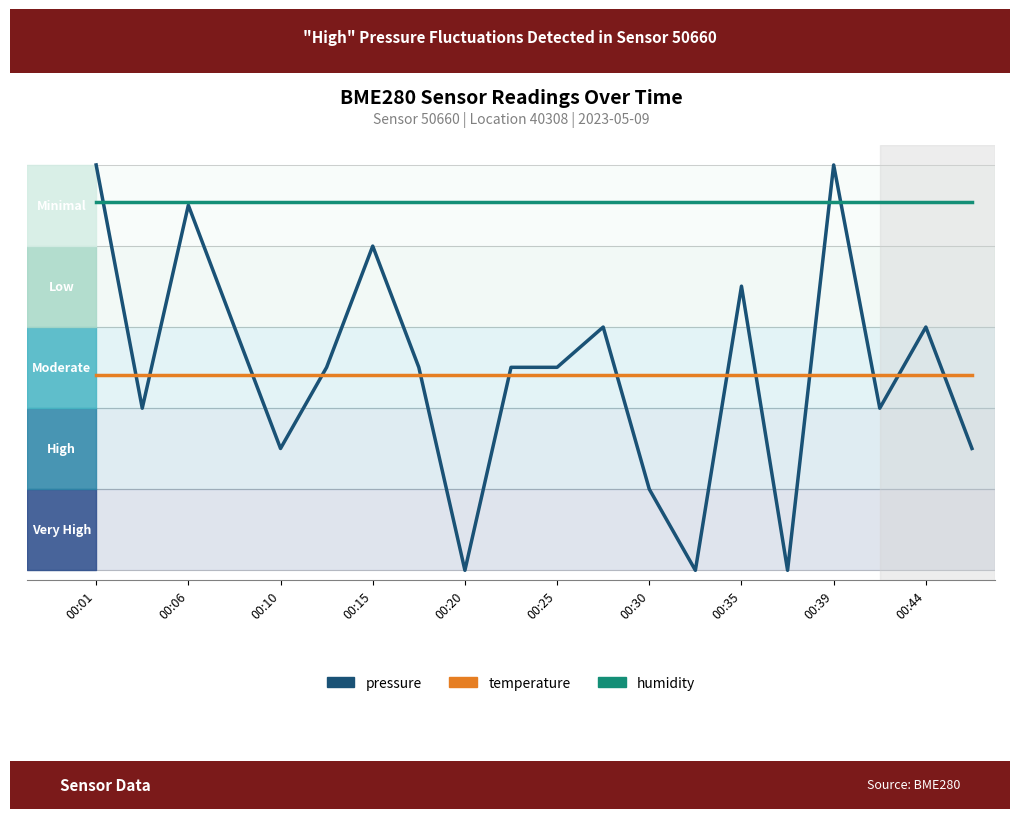

In pressure, how many points are higher than both neighbors (excluding endpoints)?

6